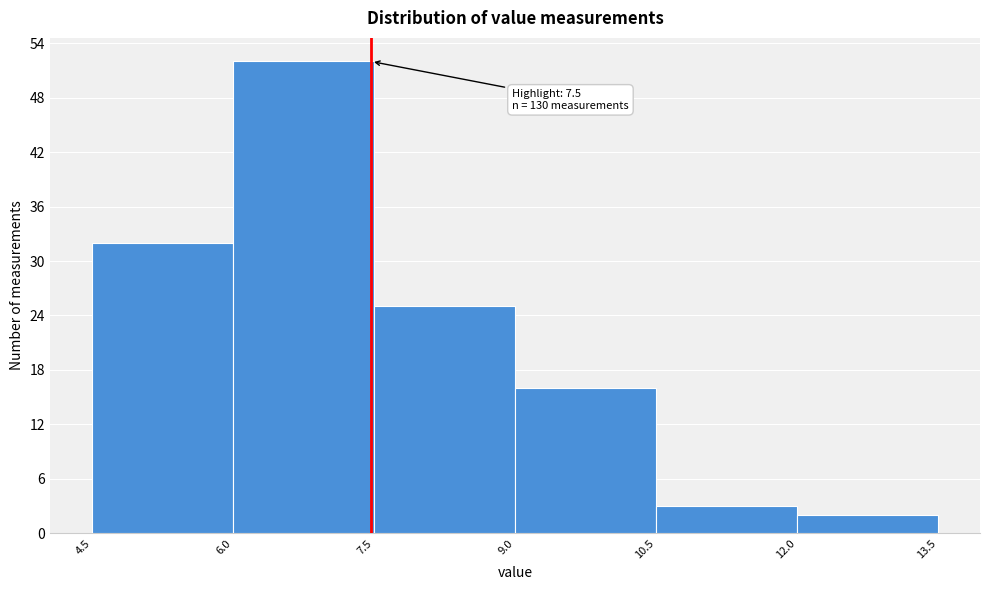

Which range on the x-axis has the tallest bar?

6.0 to 7.5